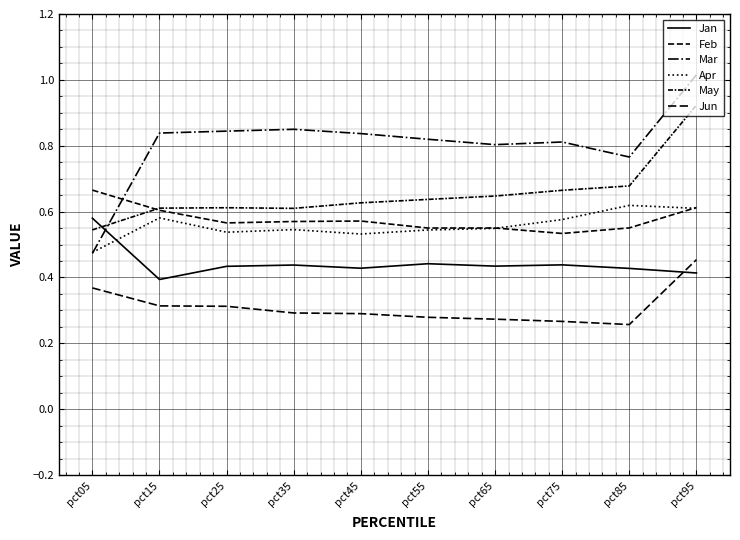

What is the highest value of the Apr series?

0.6